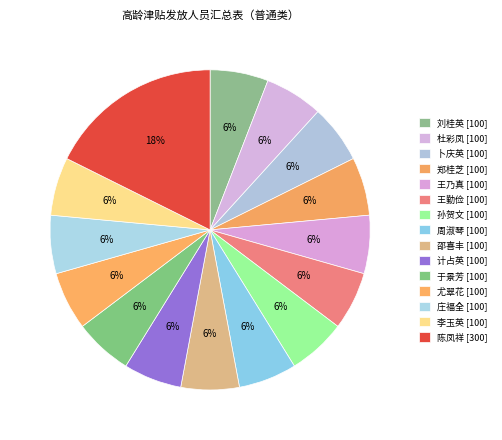

Which category has the smallest portion of the pie?

刘桂英